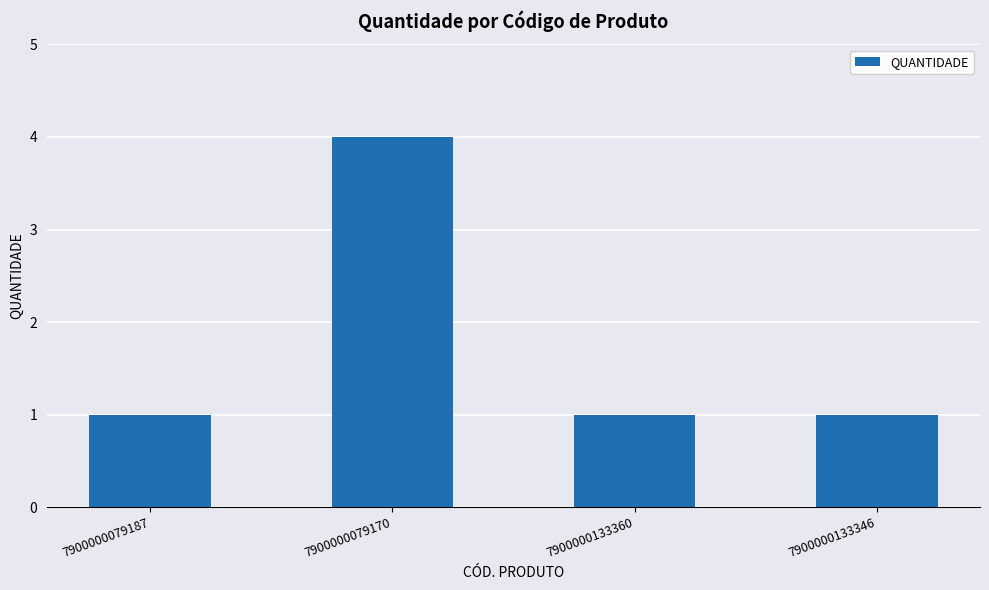

Is it true that the value at 7900000133360 is 2?

False